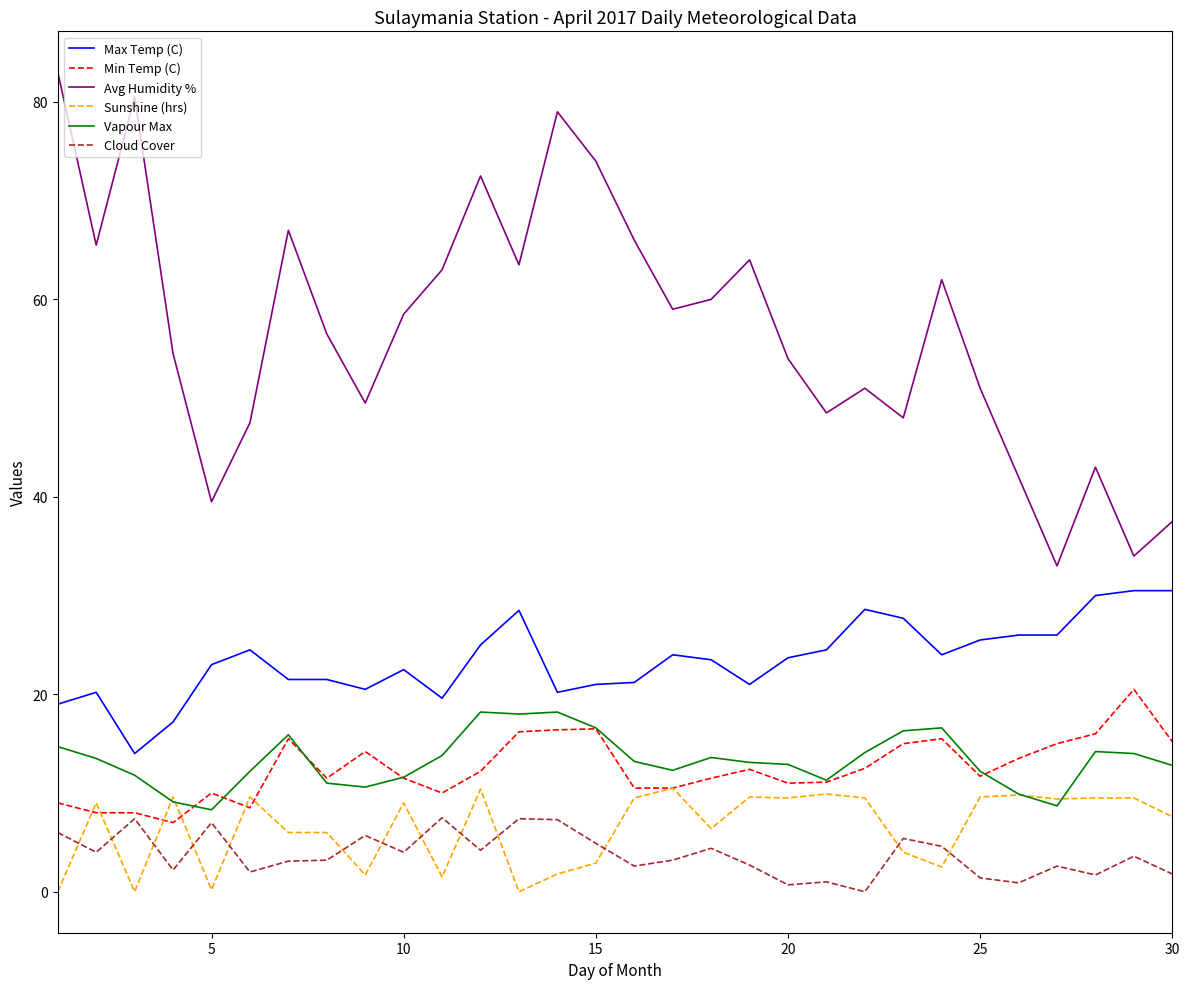

Which series has the largest range (max minus min)?

Avg Humidity %